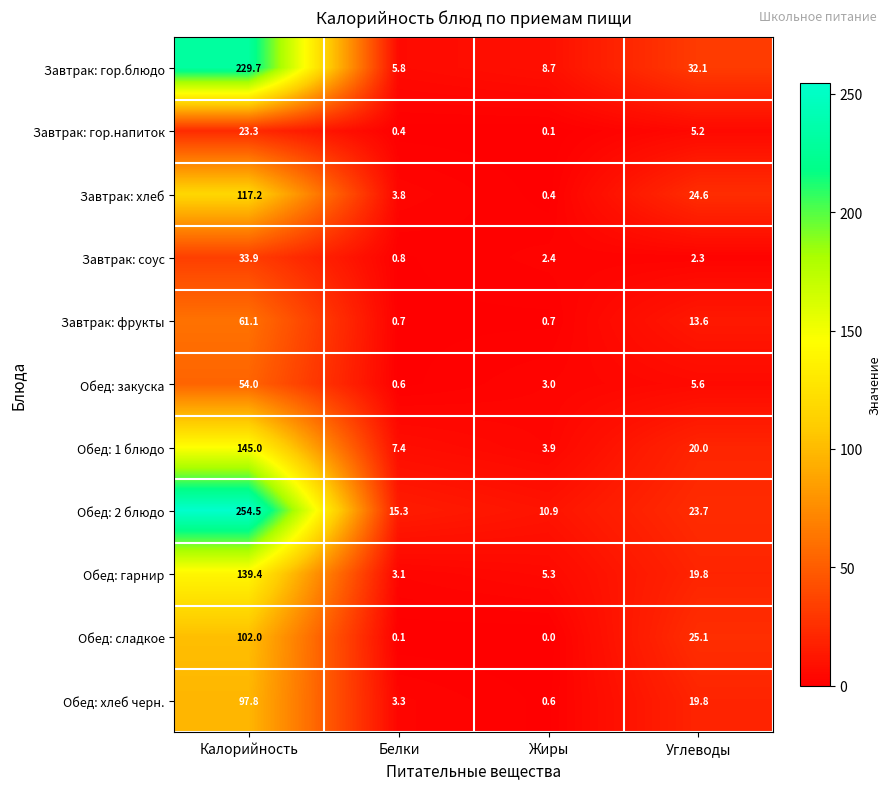

What is the difference between the maximum and second lowest values in the Завтрак: соус series?

31.6